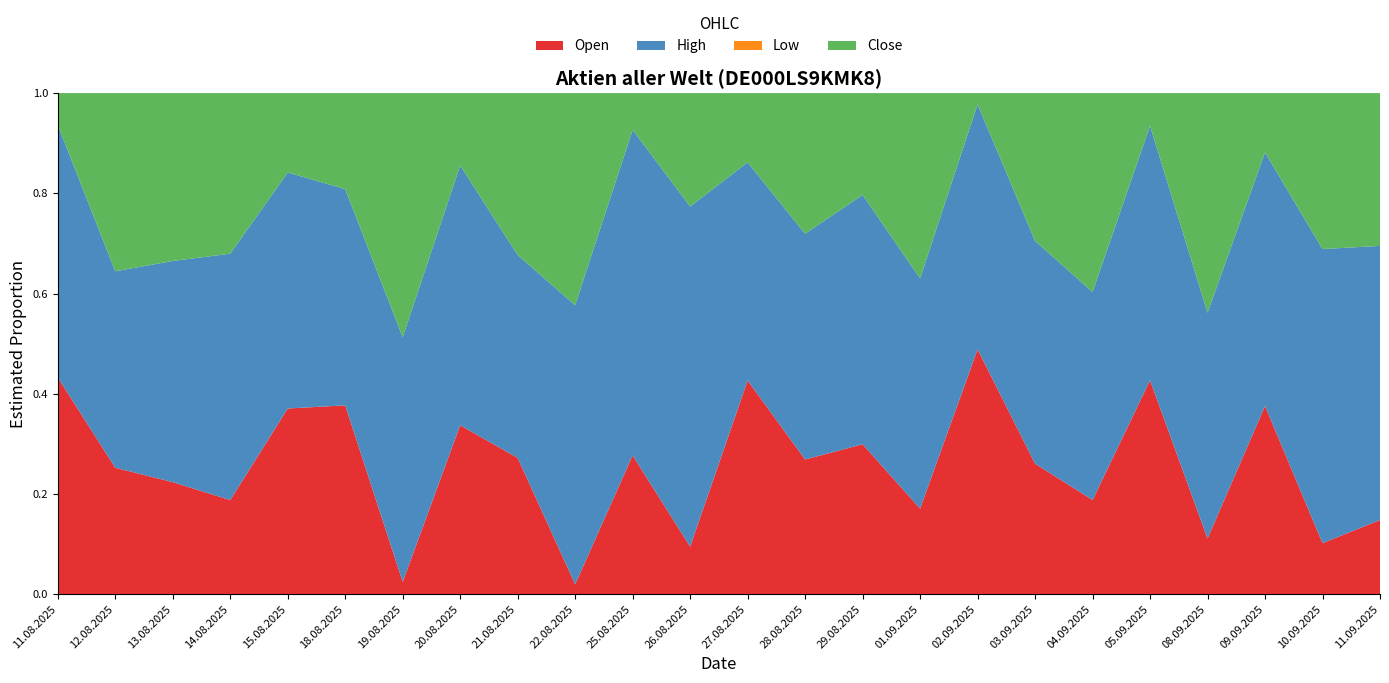

Reading left to right, what are all the values shown in this chart?

Open: 11.08.2025=100970	12.08.2025=100604	13.08.2025=100952	14.08.2025=101091	15.08.2025=101884	18.08.2025=101146	19.08.2025=101122	20.08.2025=101493	21.08.2025=101036	22.08.2025=100999	25.08.2025=101226	26.08.2025=100234	27.08.2025=100539	28.08.2025=100014	29.08.2025=99836	01.09.2025=99961	02.09.2025=99590	03.09.2025=98432	04.09.2025=98735	05.09.2025=99362	08.09.2025=99104	09.09.2025=99625	10.09.2025=98469	11.09.2025=98771
High: 11.08.2025=101072	12.08.2025=100964	13.08.2025=101208	14.08.2025=101508	15.08.2025=102032	18.08.2025=101215	19.08.2025=102140	20.08.2025=101744	21.08.2025=101140	22.08.2025=101950	25.08.2025=101658	26.08.2025=100879	27.08.2025=100545	28.08.2025=100337	29.08.2025=100191	01.09.2025=100135	02.09.2025=99590	03.09.2025=98549	04.09.2025=99181	05.09.2025=99553	08.09.2025=99788	09.09.2025=99901	10.09.2025=99002	11.09.2025=99455
Low: 11.08.2025=100346	12.08.2025=99954	13.08.2025=100689	14.08.2025=100833	15.08.2025=101337	18.08.2025=100670	19.08.2025=101068	20.08.2025=101026	21.08.2025=100823	22.08.2025=100964	25.08.2025=100905	26.08.2025=100129	27.08.2025=100249	28.08.2025=99536	29.08.2025=99300	01.09.2025=99858	02.09.2025=97675	03.09.2025=98266	04.09.2025=98366	05.09.2025=98355	08.09.2025=98880	09.09.2025=98829	10.09.2025=98357	11.09.2025=98517
Close: 11.08.2025=100438	12.08.2025=100870	13.08.2025=101083	14.08.2025=101273	15.08.2025=101571	18.08.2025=100912	19.08.2025=102137	20.08.2025=101226	21.08.2025=101076	22.08.2025=101713	25.08.2025=100990	26.08.2025=100379	27.08.2025=100343	28.08.2025=100035	29.08.2025=99664	01.09.2025=100081	02.09.2025=97763	03.09.2025=98454	04.09.2025=99145	05.09.2025=98509	08.09.2025=99763	09.09.2025=99080	10.09.2025=98699	11.09.2025=99040